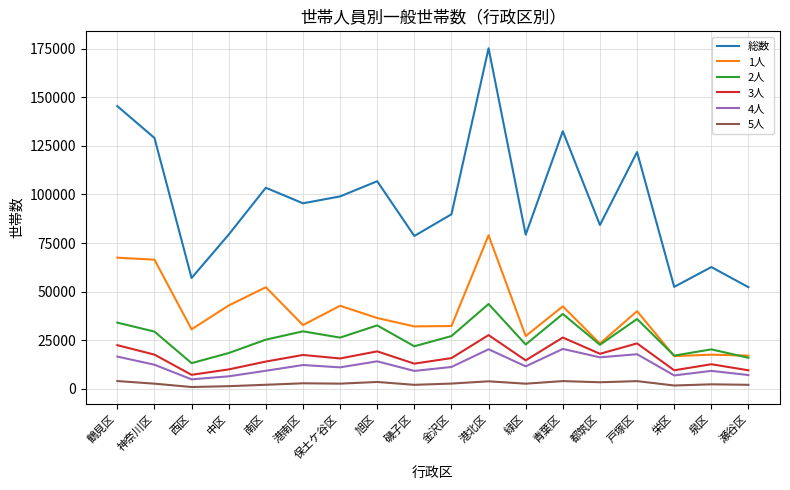

What is the total value across all series at 泉区?

124676